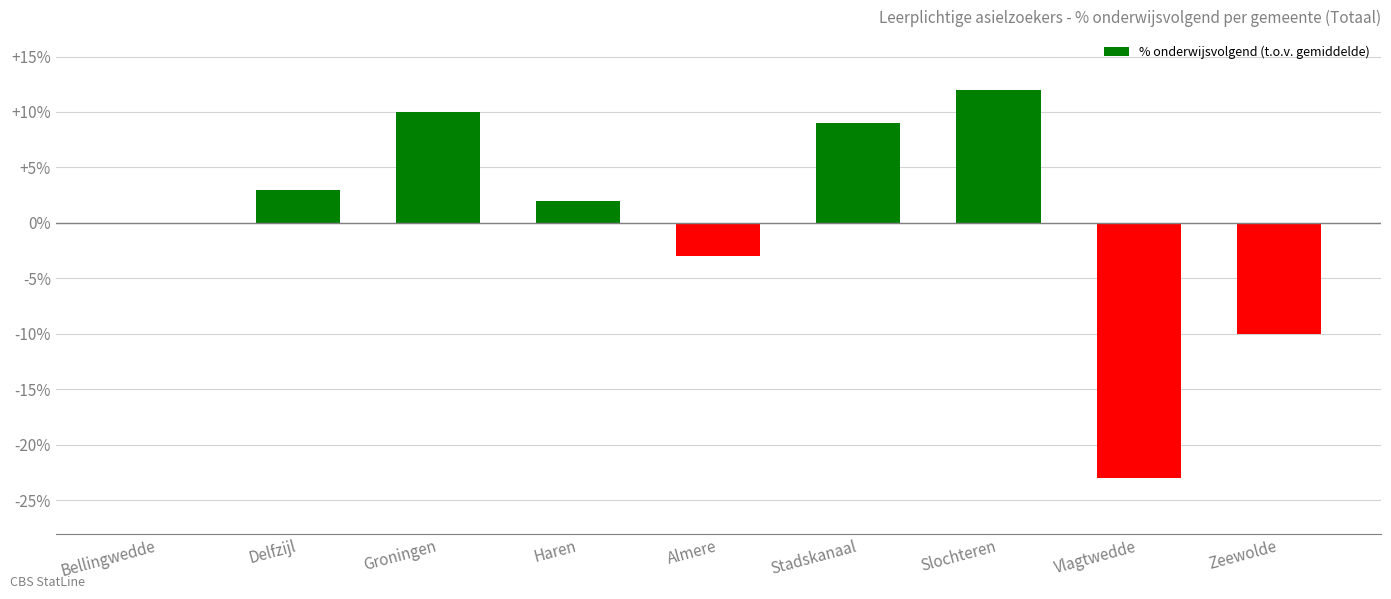

Where is the data nearest to the value -5?

Almere